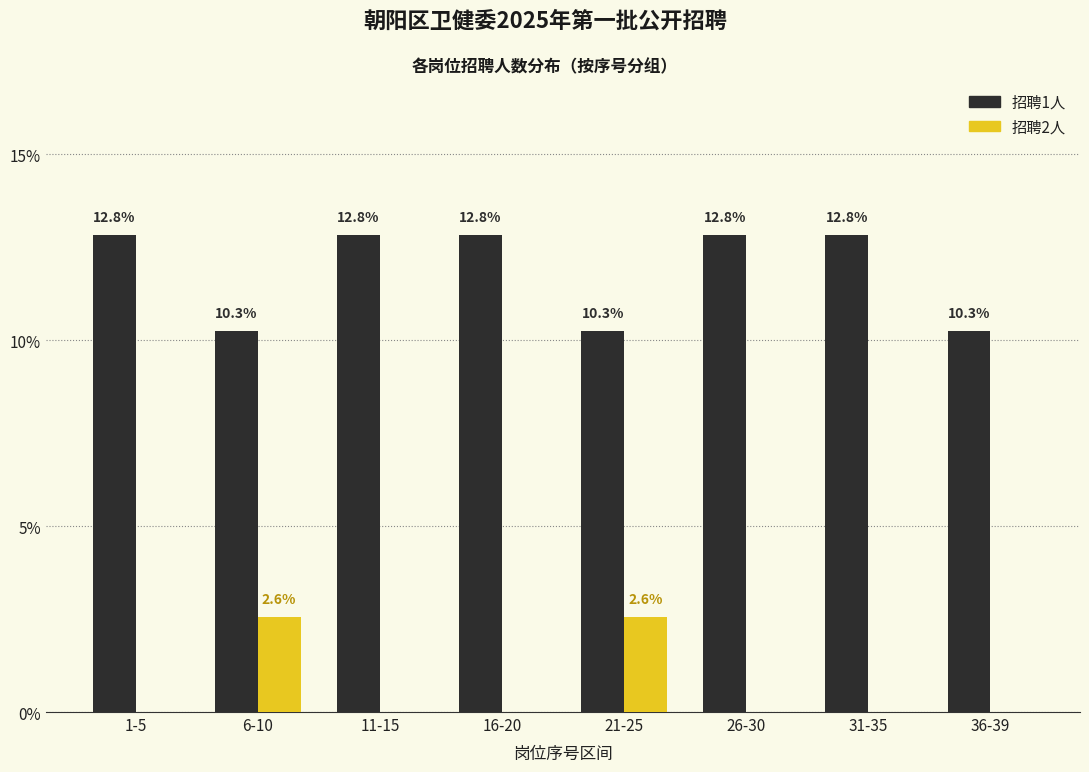

Reading left to right, extract all data points from this chart.

招聘1人: 1-5=12.8	6-10=10.3	11-15=12.8	16-20=12.8	21-25=10.3	26-30=12.8	31-35=12.8	36-39=10.3
招聘2人: 1-5=0.0	6-10=2.6	11-15=0.0	16-20=0.0	21-25=2.6	26-30=0.0	31-35=0.0	36-39=0.0